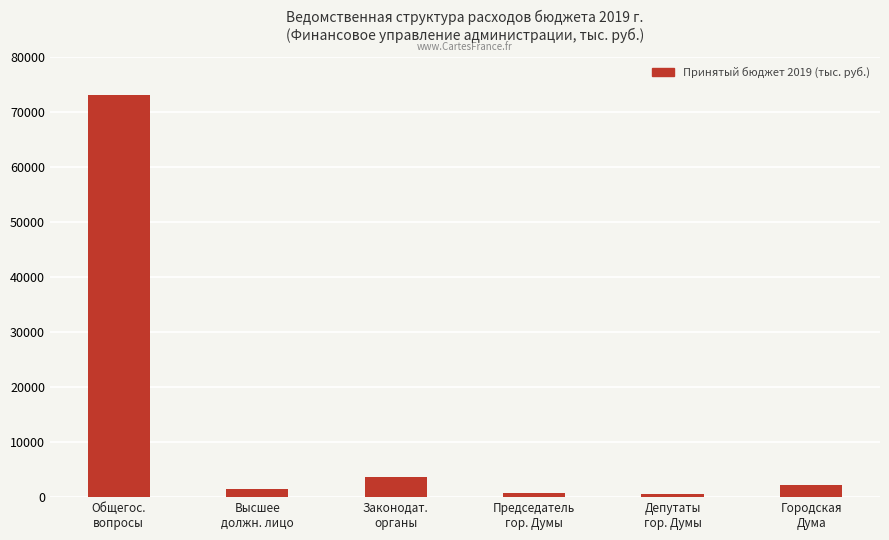

What is the average value?

13644.0